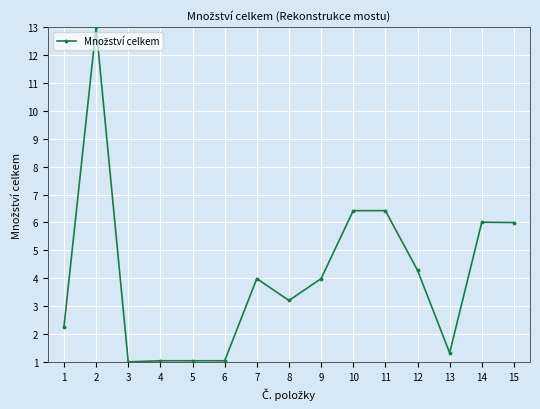

Where is the first local maximum?

2